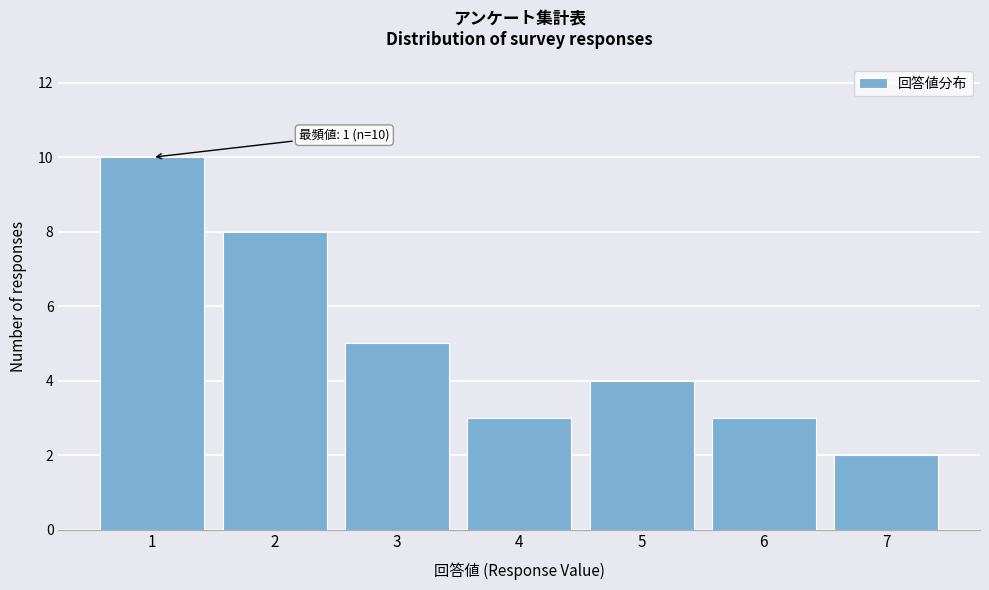

Over which range of the x-axis is the bar tallest?

0.5 to 1.5